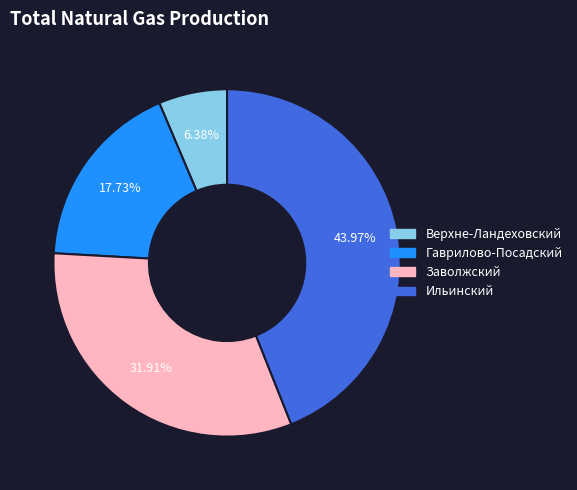

How many slices are in this pie chart?

4